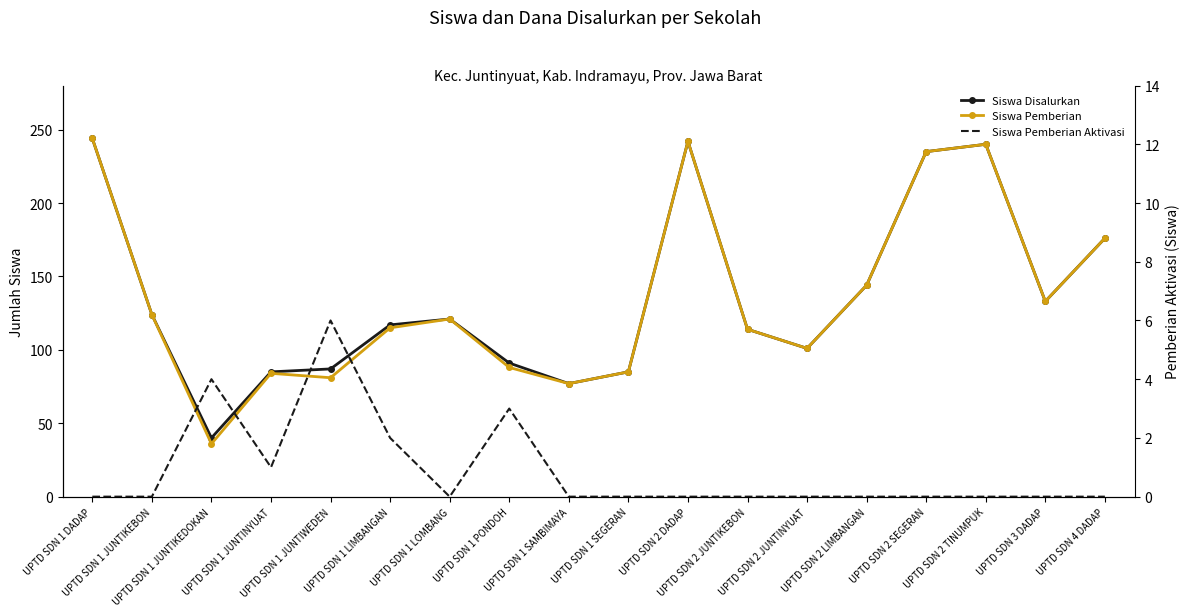

What are all the series names shown in the legend?

Siswa Disalurkan, Siswa Pemberian, Siswa Pemberian Aktivasi